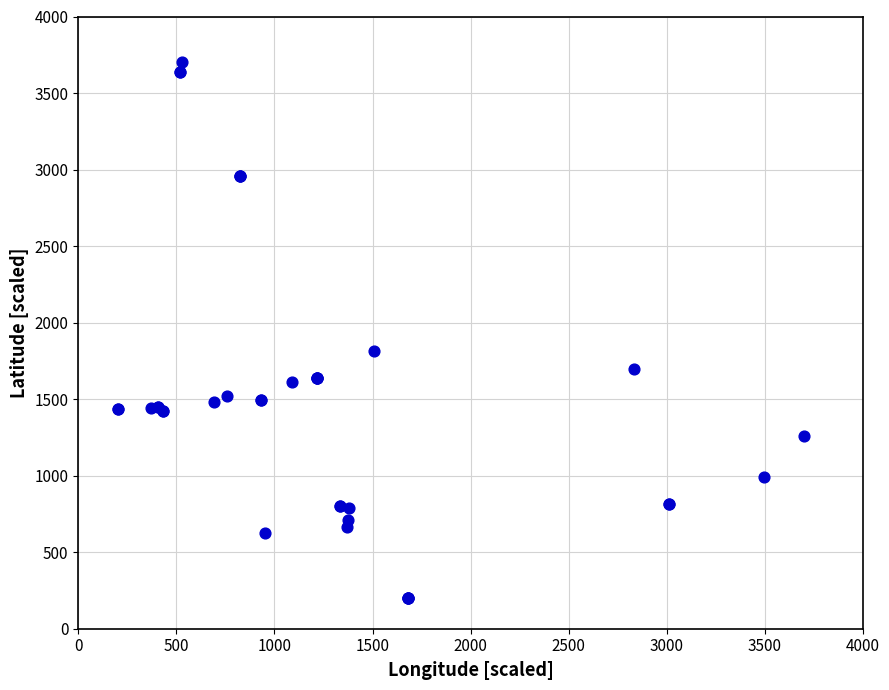

What Y value in the scatter plot is closest to 1950?

1817.6